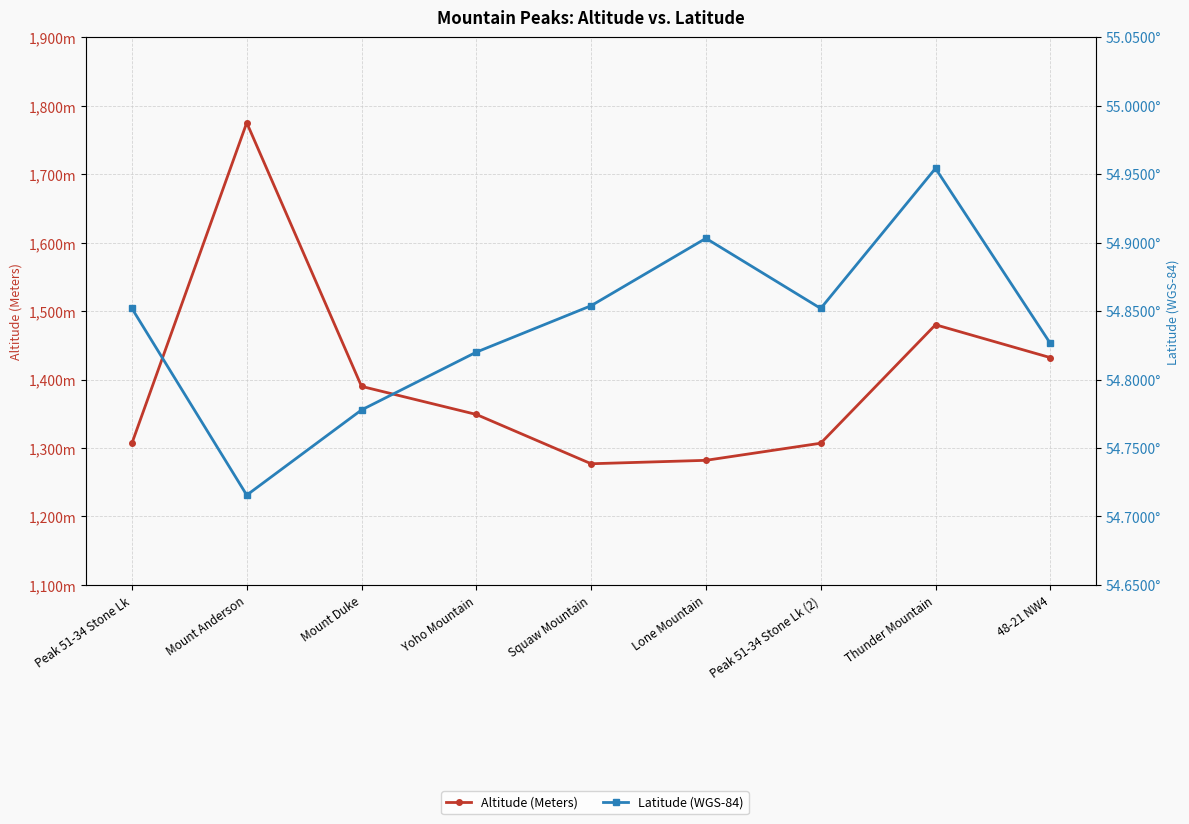

Does the chart have visible grid lines?

Yes